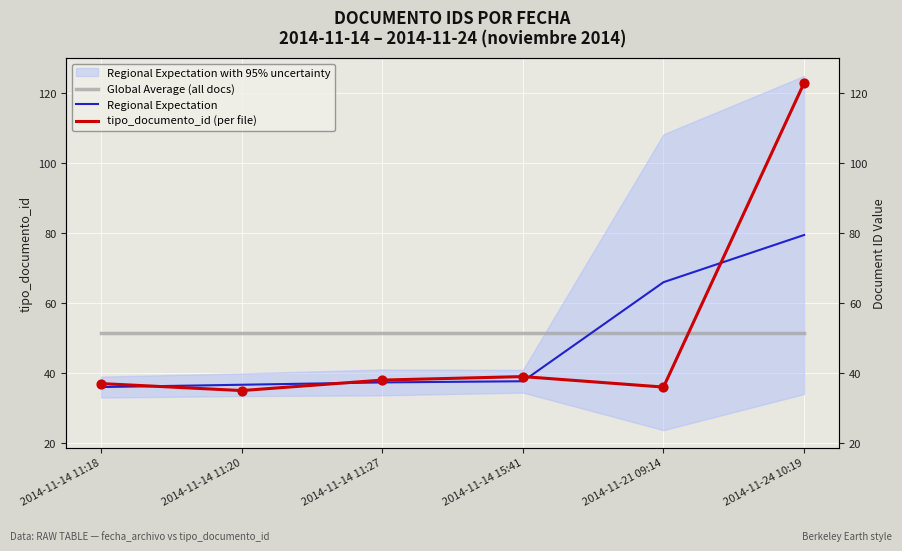

At how many categories does at least one series exceed 57?

2